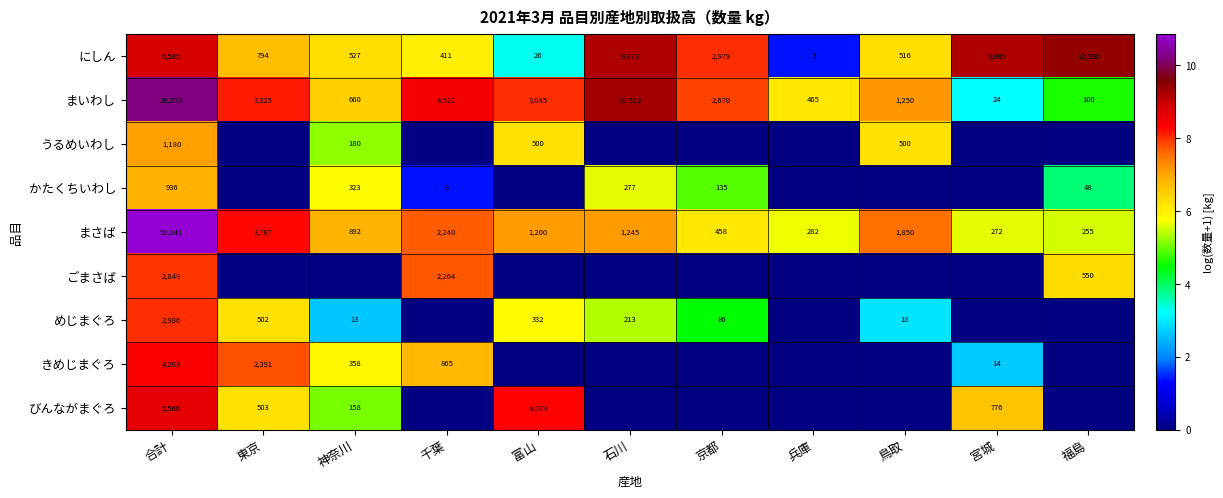

What value does the まいわし series have at 鳥取, to the nearest 50?

1250